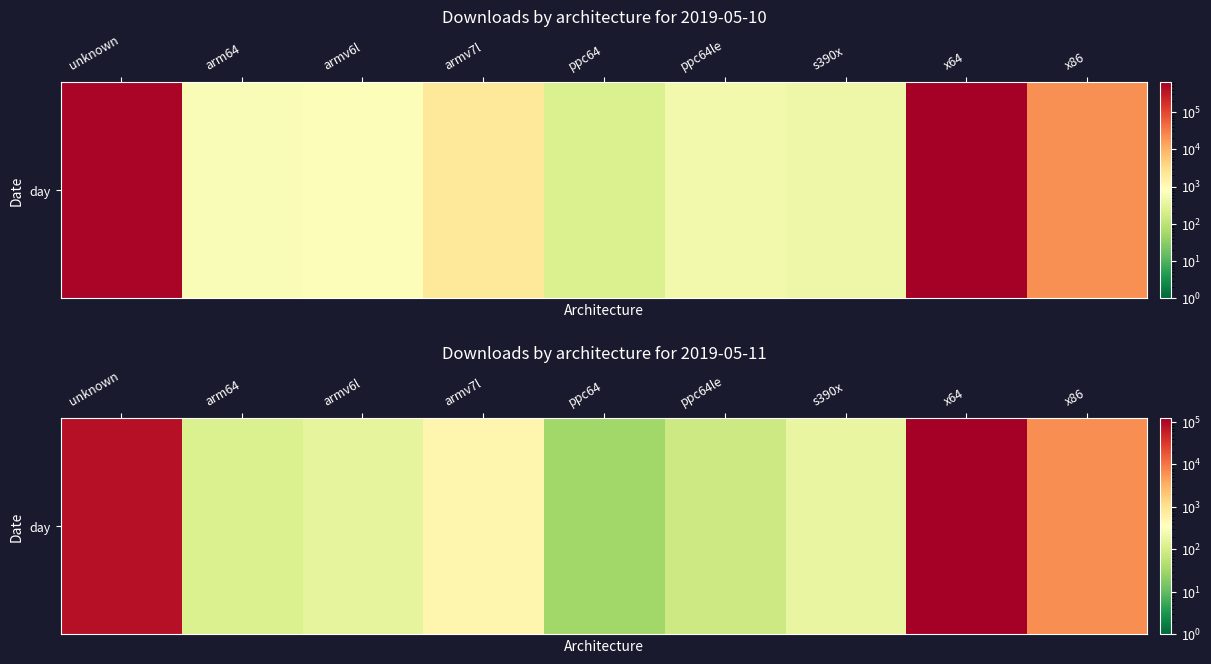

At which category does the chart reach its peak across all series?

x64